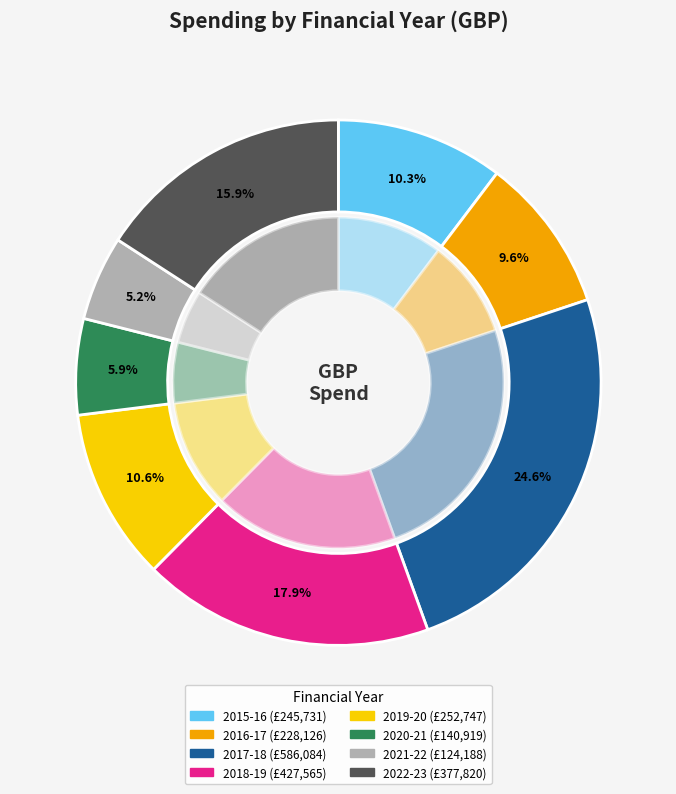

Combined, what portion of the pie is April 2016 - March 2017 and April 2019 - March 2020?

20.2%